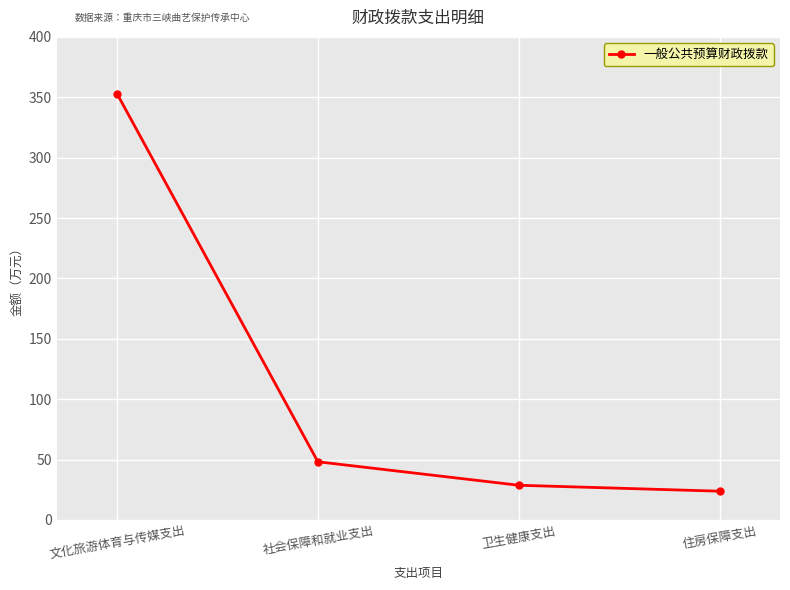

Which label corresponds to the largest value in the chart?

文化旅游体育与传媒支出